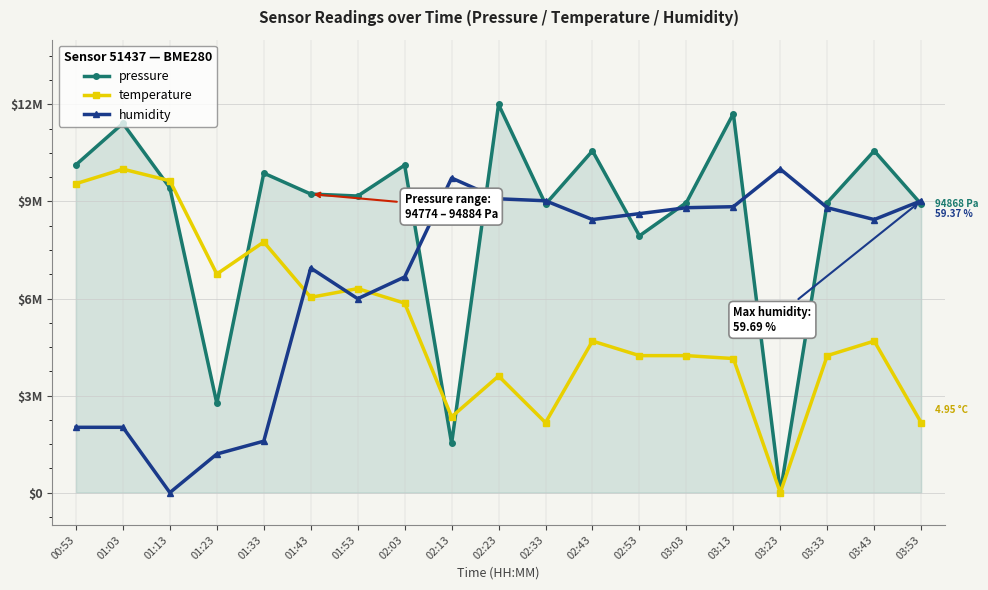

What is the difference between the humidity values at 03:33 and 02:23?

0.3